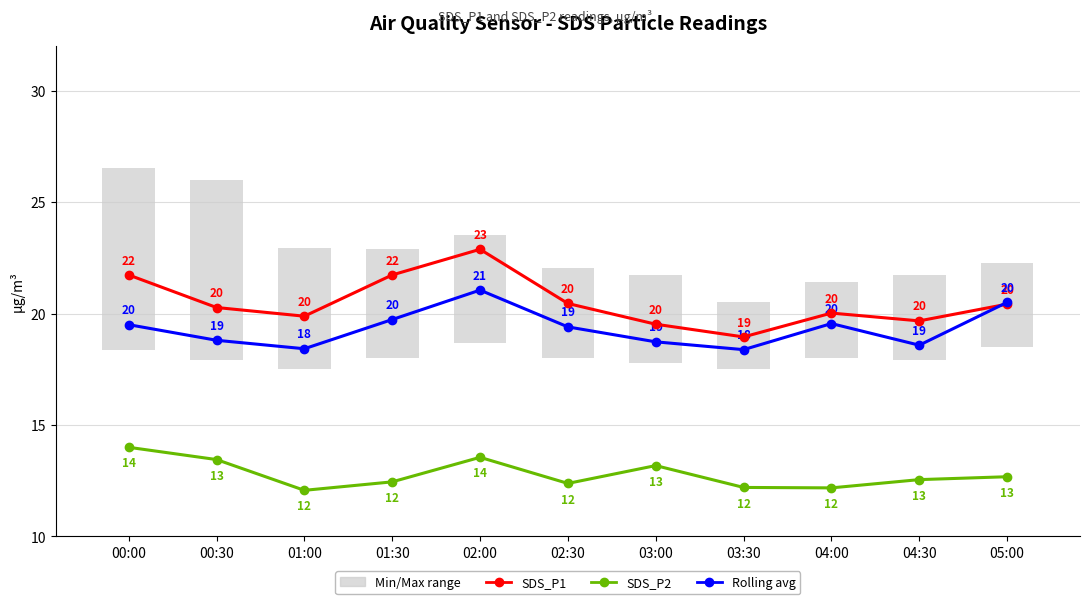

How many categories are shown in the chart?

11